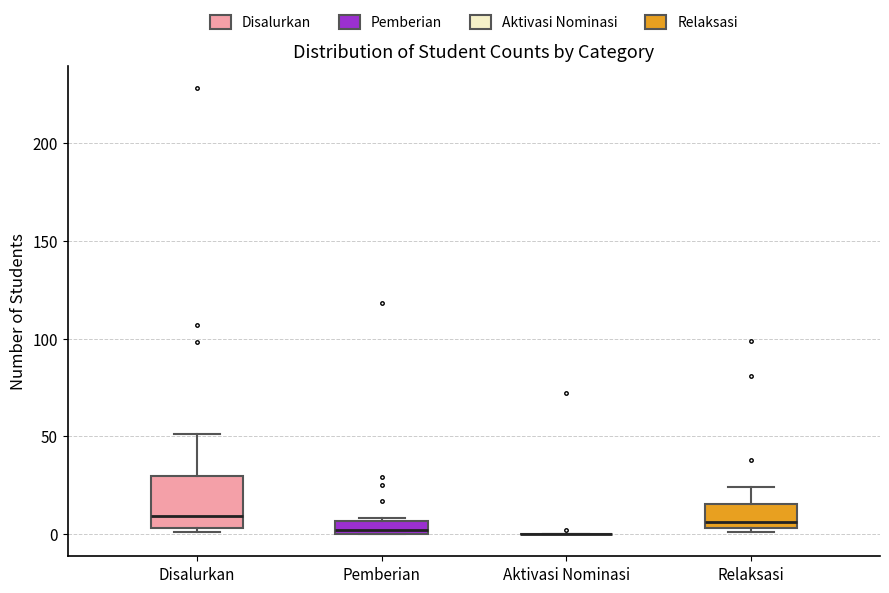

Where does the upper whisker of the box for Relaksasi end on the y-axis? The values are not printed on the chart, so give them approximately, as read against the axis.

25